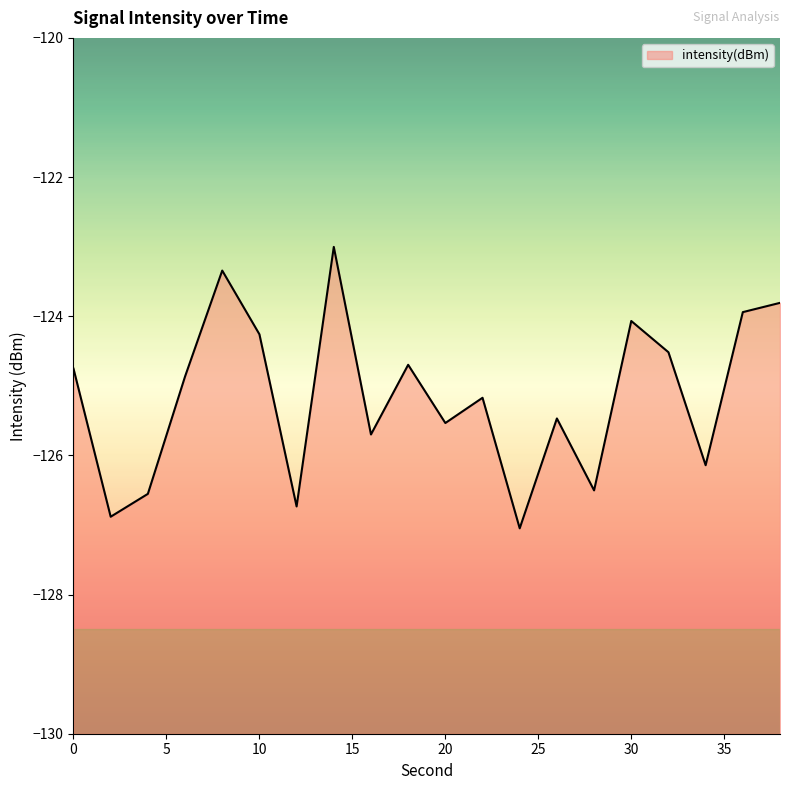

What is the sum of all values?

-2503.0